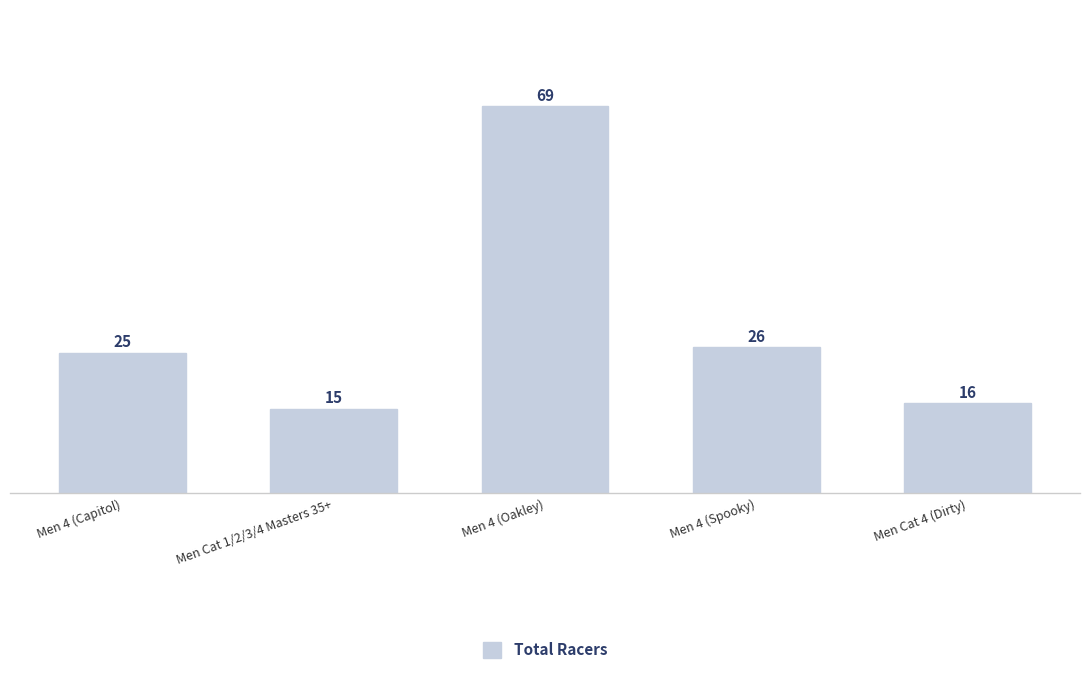

Reading right to left, what are all the values shown in this chart?

16	26	69	15	25